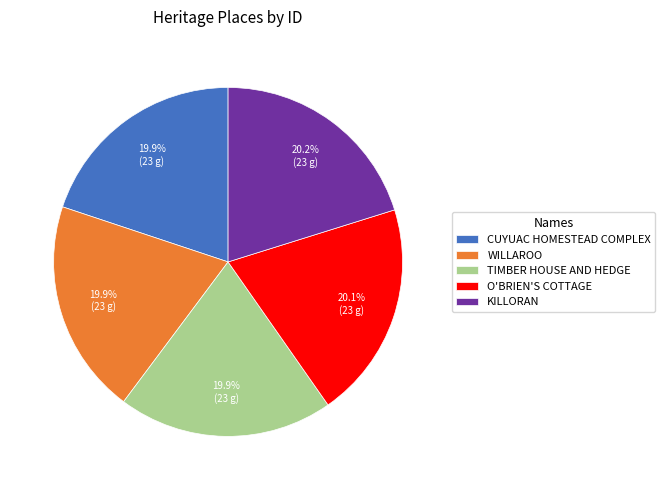

Is it true that O'BRIEN'S COTTAGE is 32% of the pie?

False